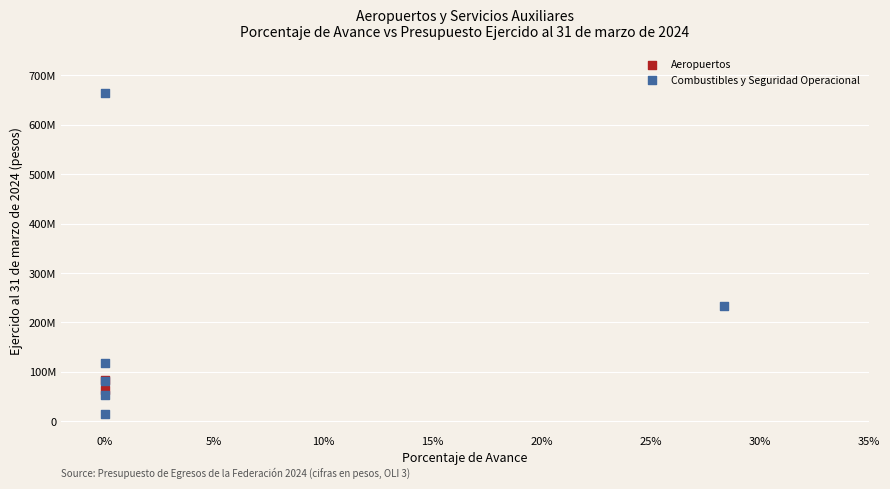

What are all the series names shown in the legend?

Aeropuertos, Combustibles y Seguridad Operacional